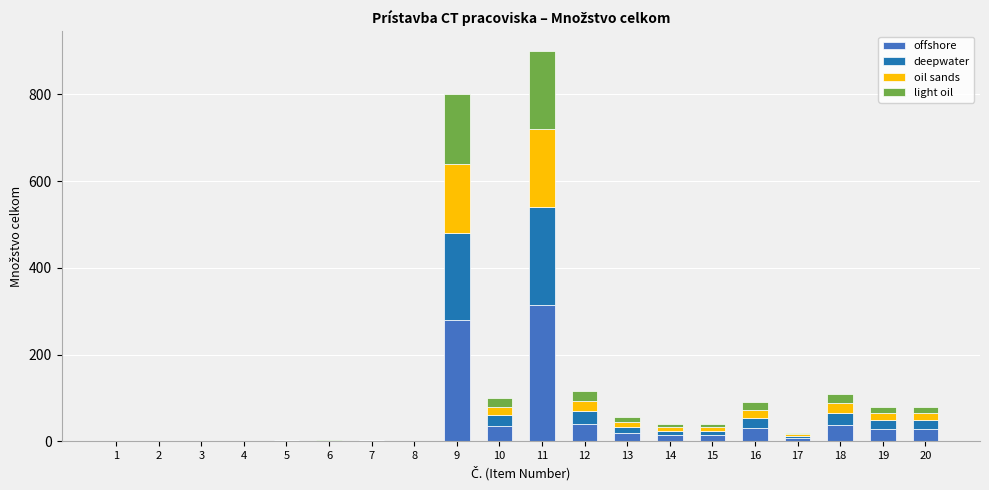

What is the maximum value for offshore?

315.0